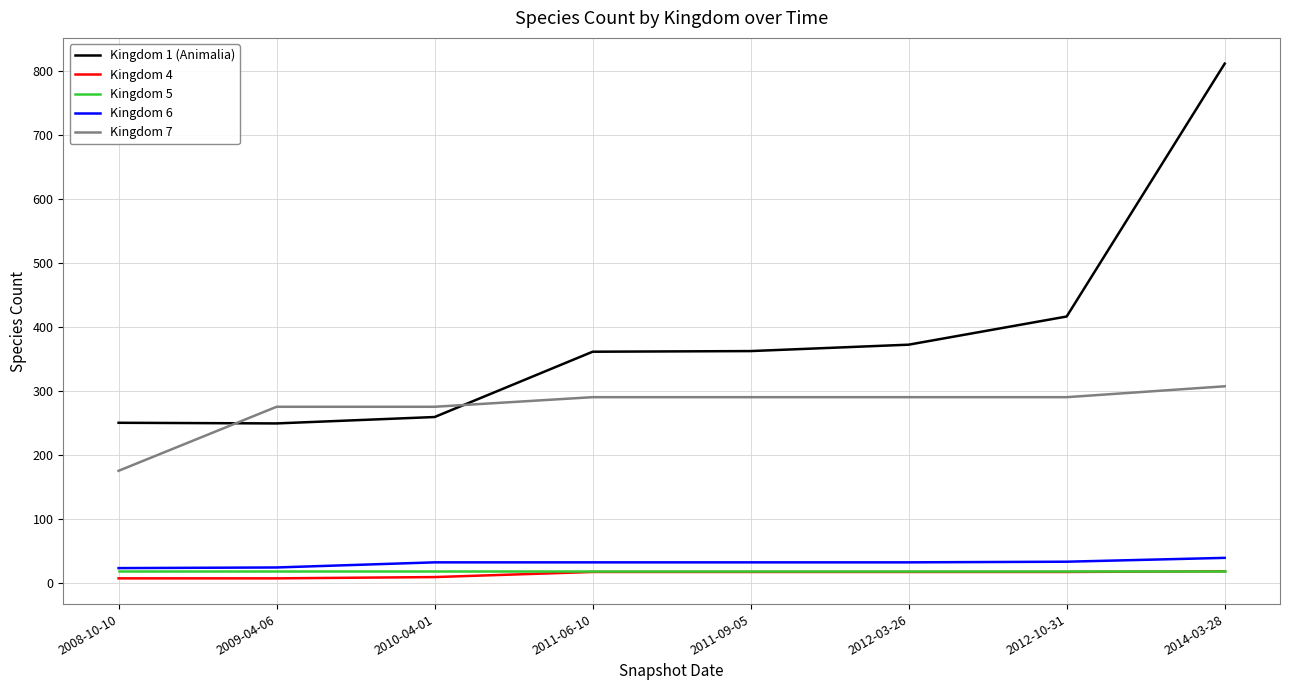

At which category is the sum across all series the highest?

2014-03-28